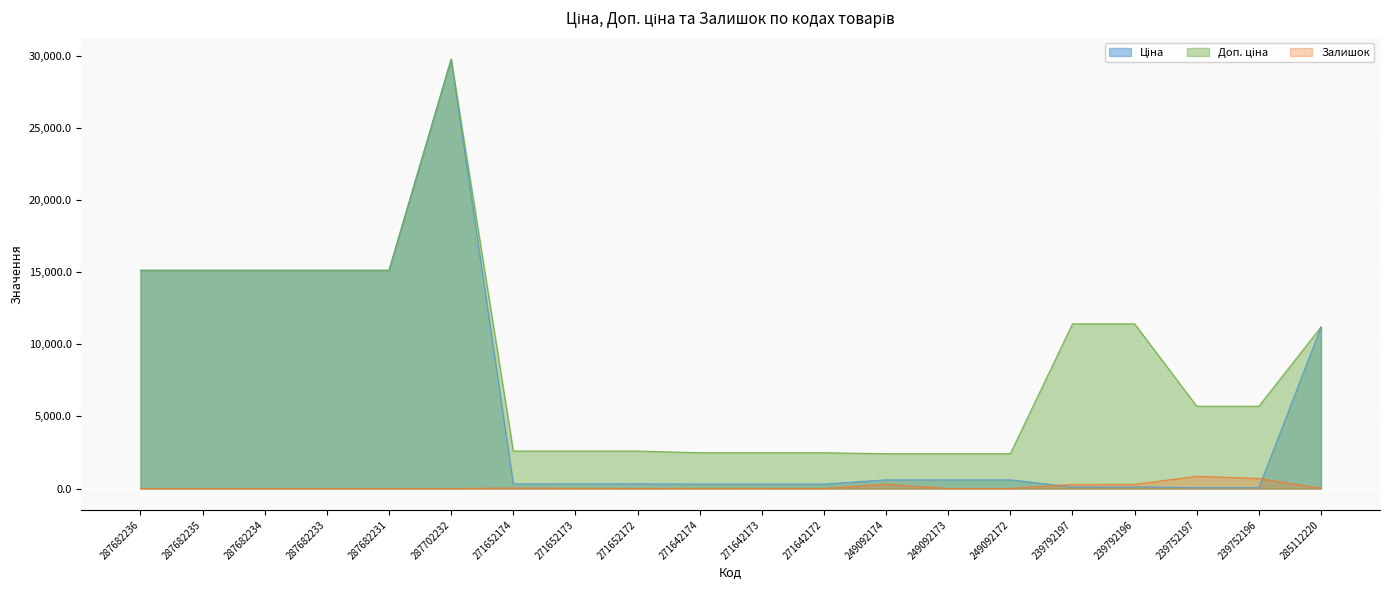

How many lines are shown in the chart?

3